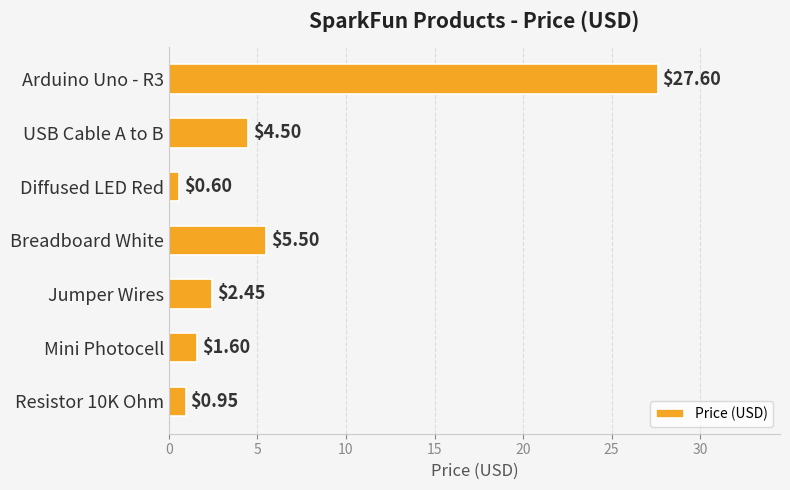

What is the sum of the values at Jumper Wires and Breadboard White?

8.0